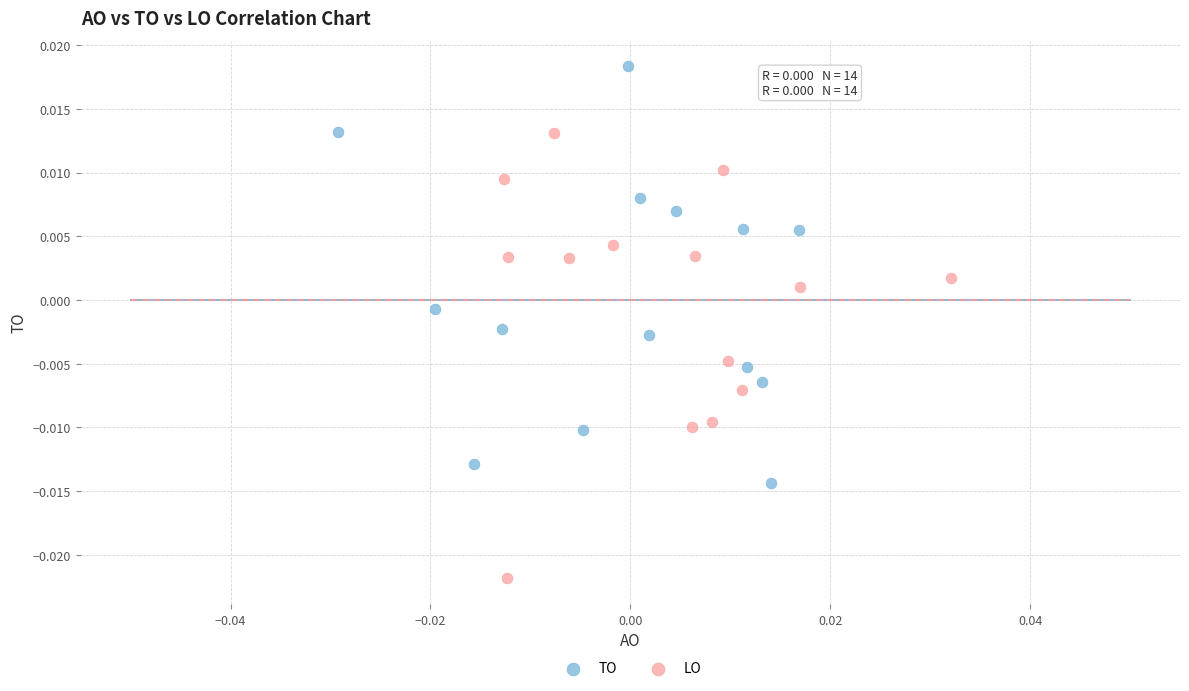

Which series reaches the maximum Y coordinate?

TO